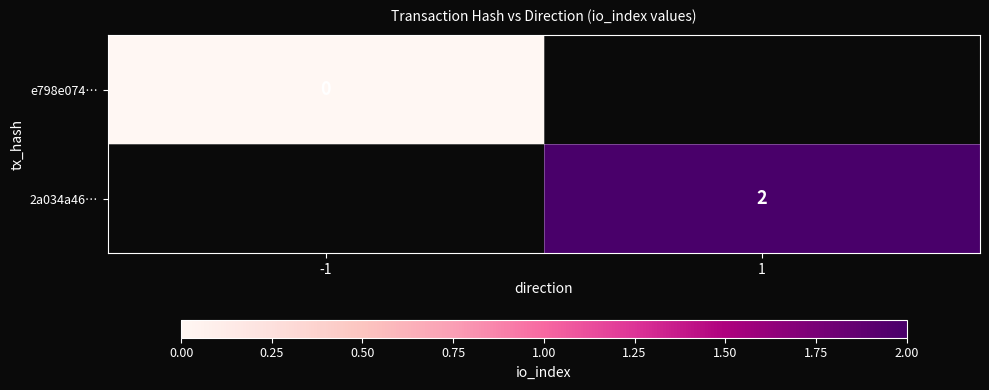

The value of 2a034a46… at 1 is 2. True or false?

True